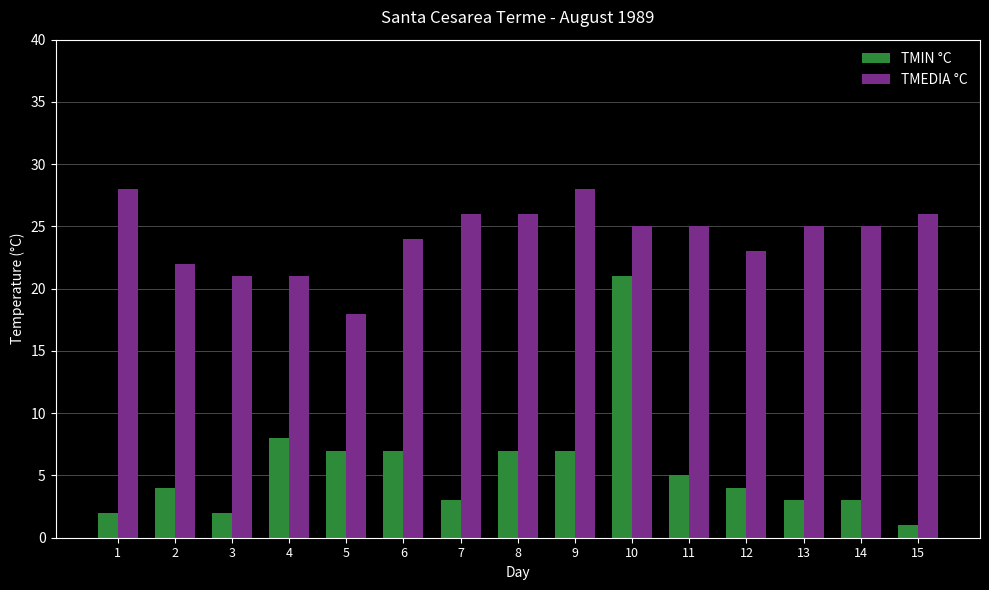

Which series has the largest total across all categories?

TMEDIA °C